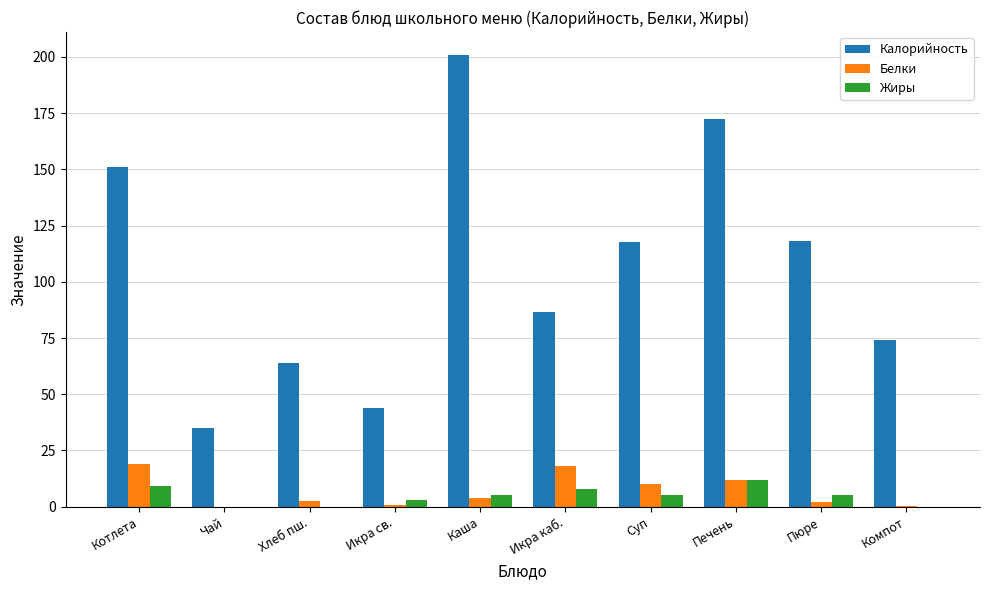

What is the maximum value for Калорийность?

201.0